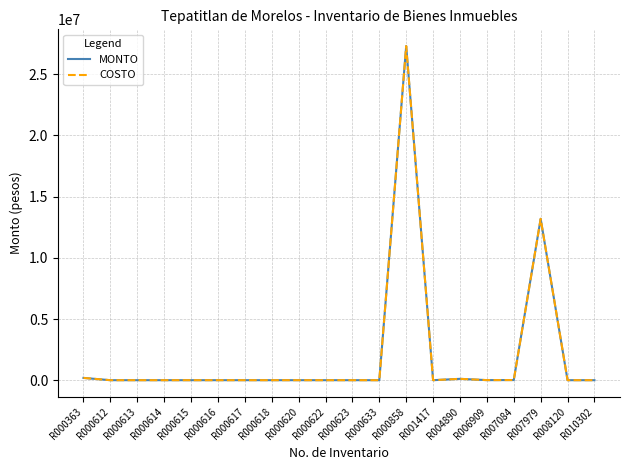

Rank the series by their maximum value, from lowest to highest.

MONTO, COSTO